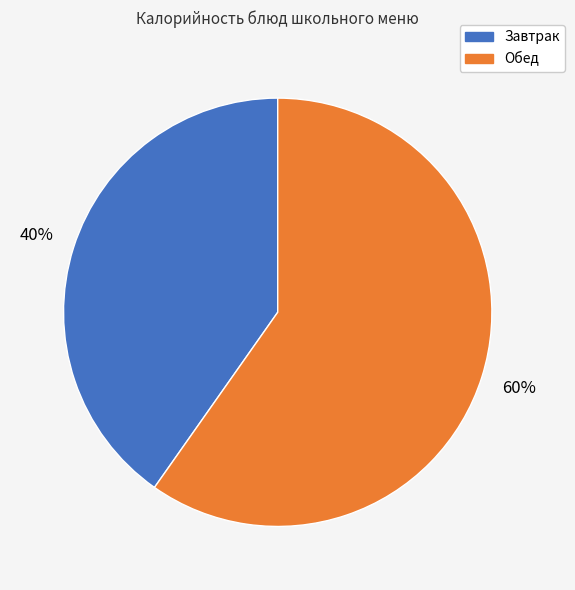

To the nearest percent, what is the average slice percentage?

50%